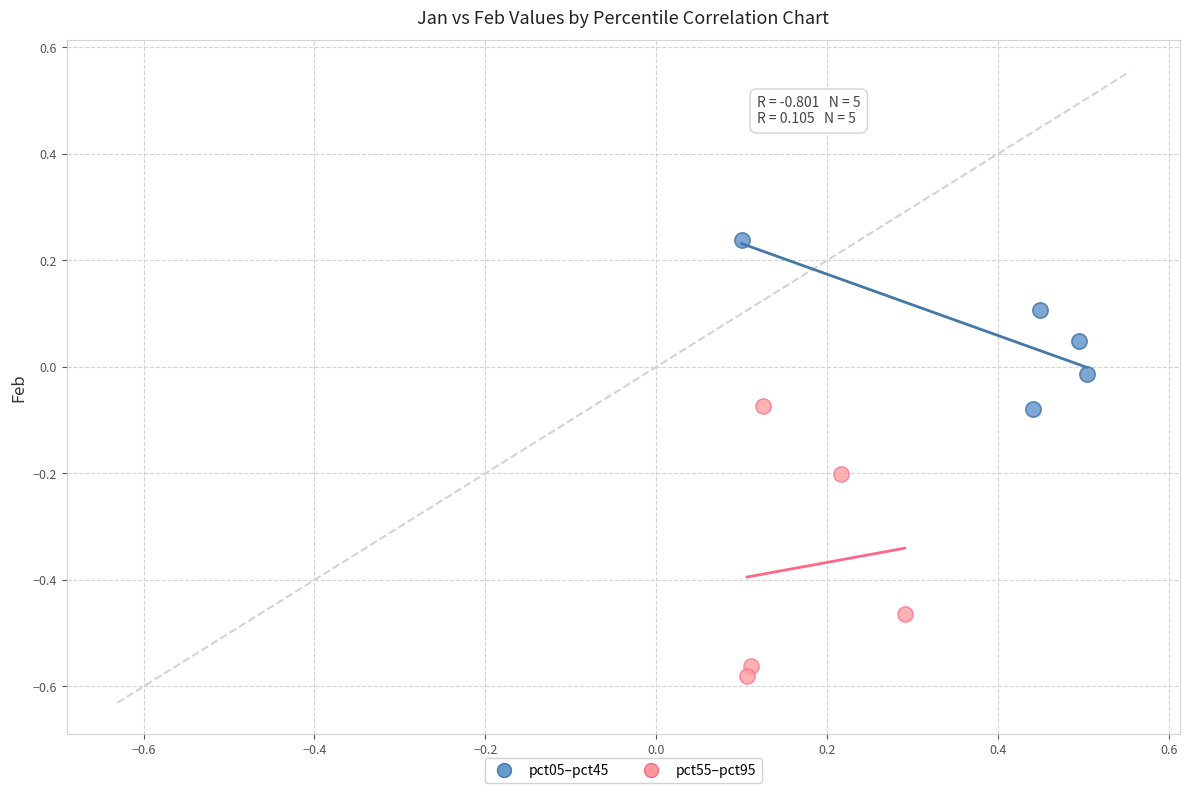

Which series has the largest Y range (max minus min)?

pct55–pct95